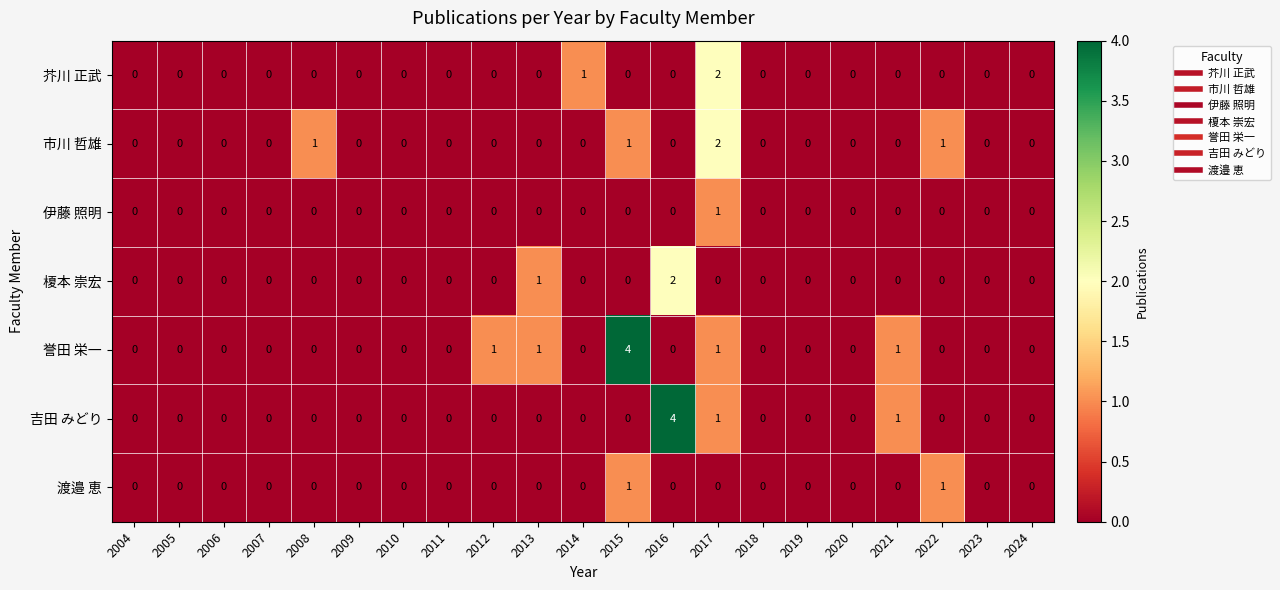

How many data points in 伊藤 照明 are above 0?

1